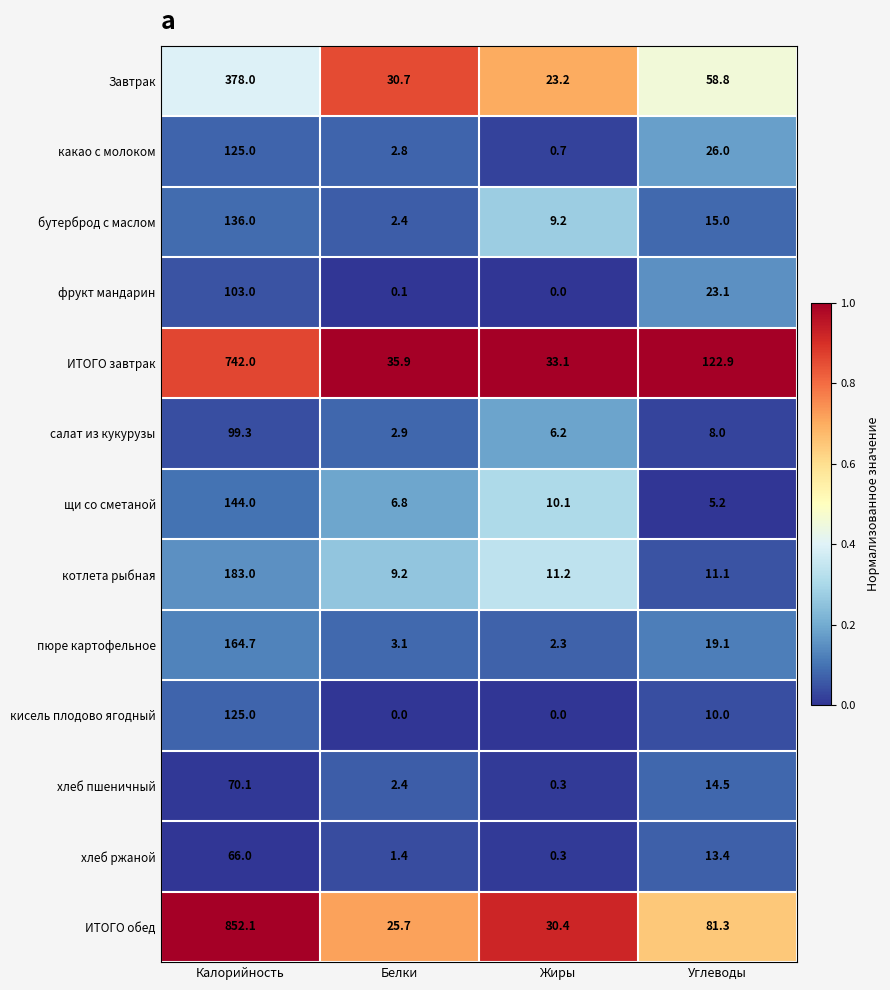

At Углеводы, list the series in order from smallest to largest.

щи со сметаной, салат из кукурузы, кисель плодово ягодный, котлета рыбная, хлеб ржаной, хлеб пшеничный, бутерброд с маслом, пюре картофельное, фрукт мандарин, какао с молоком, Завтрак, ИТОГО обед, ИТОГО завтрак